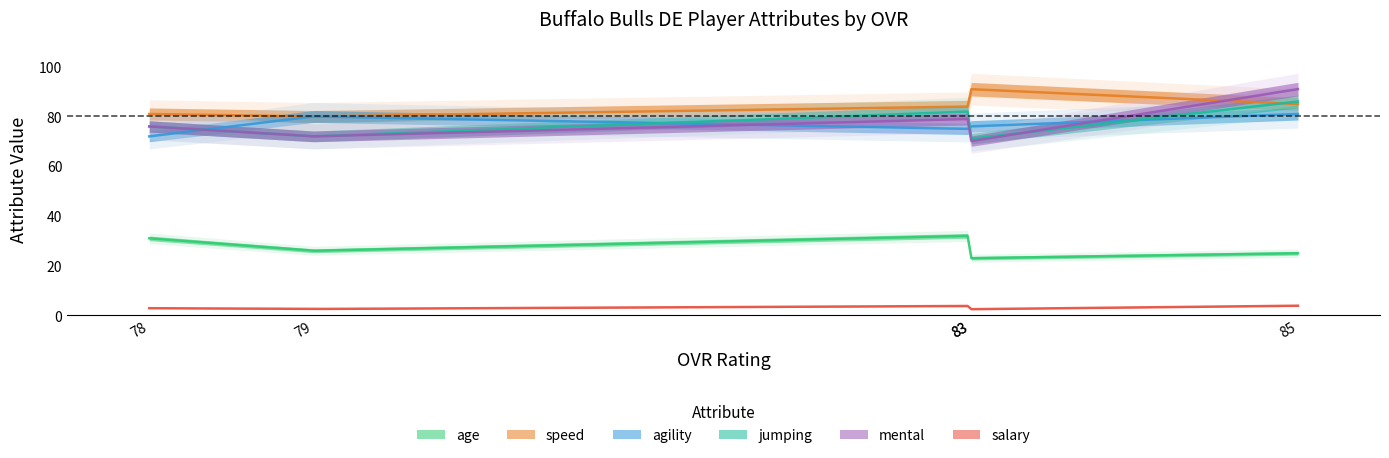

Which series has the widest spread of values?

mental